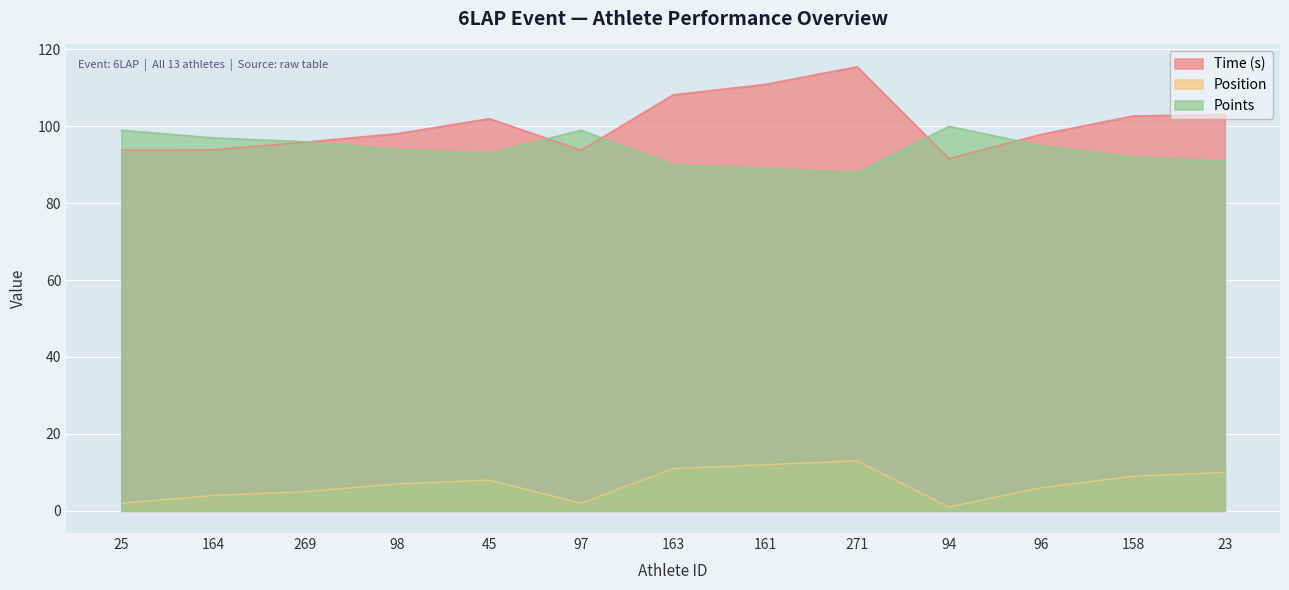

What is the difference between the highest and lowest values at 271?

102.5